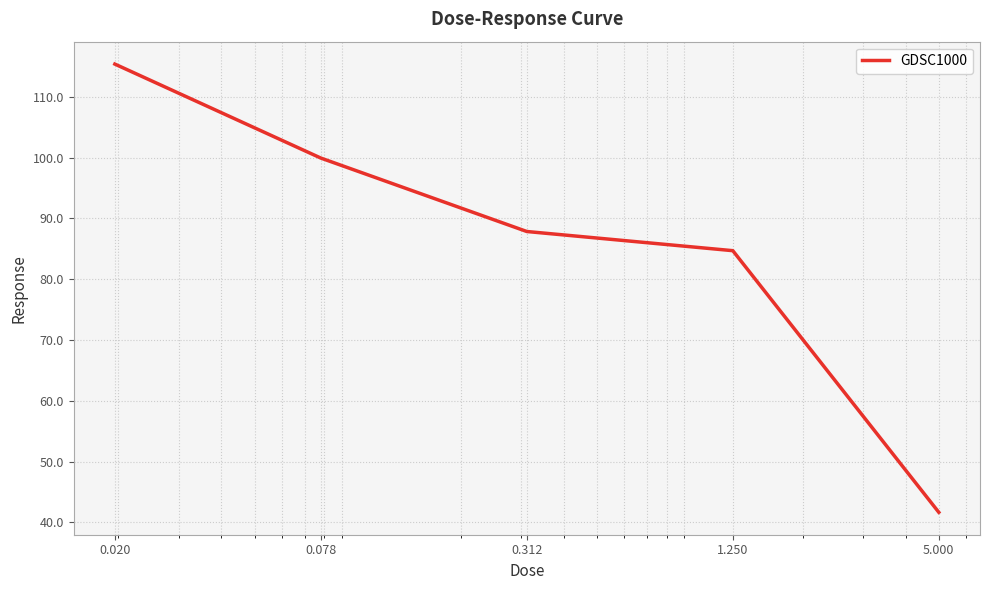

What is the maximum value shown in the chart?

115.4